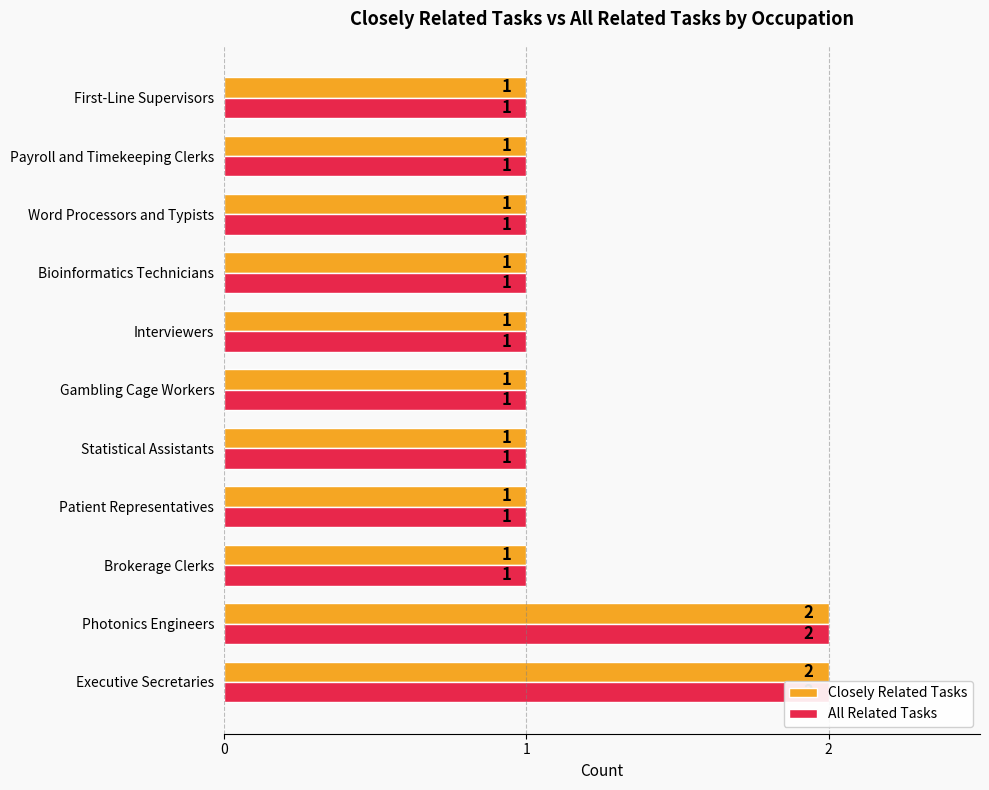

What is the value of the Closely Related Tasks bar at the 7th from the left?

1